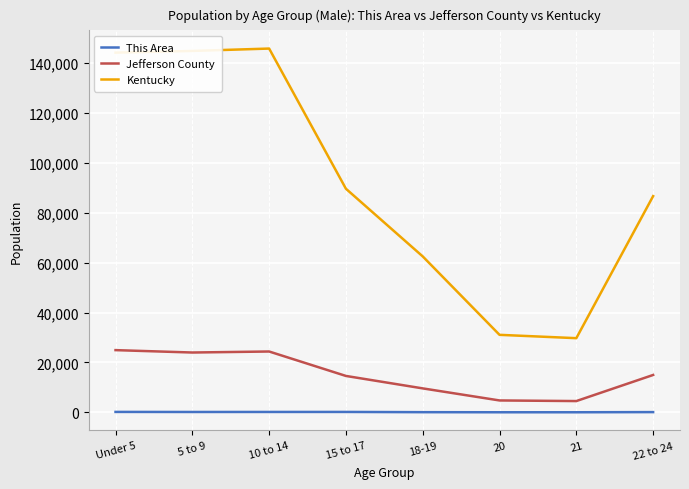

True or false: This Area and Jefferson County intersect in this chart.

False